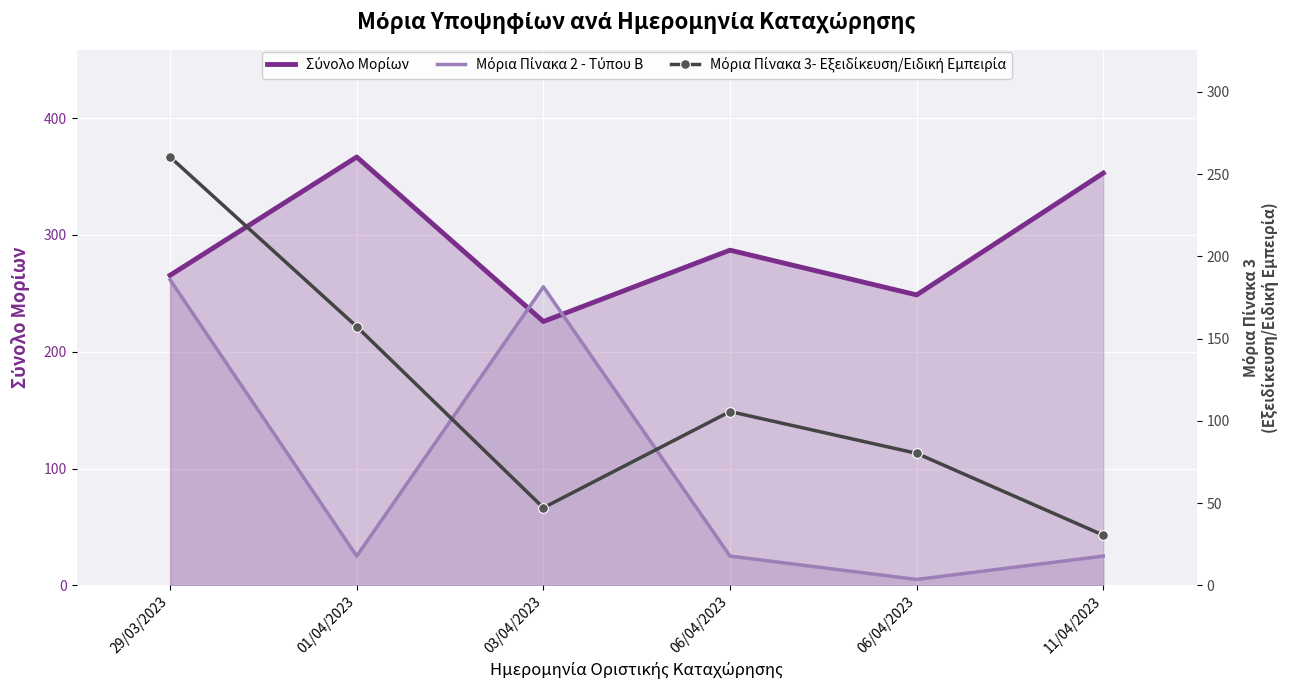

In Μόρια Πίνακα 3- Εξειδίκευση/Ειδική Εμπειρία, how many points are higher than both neighbors (excluding endpoints)?

1